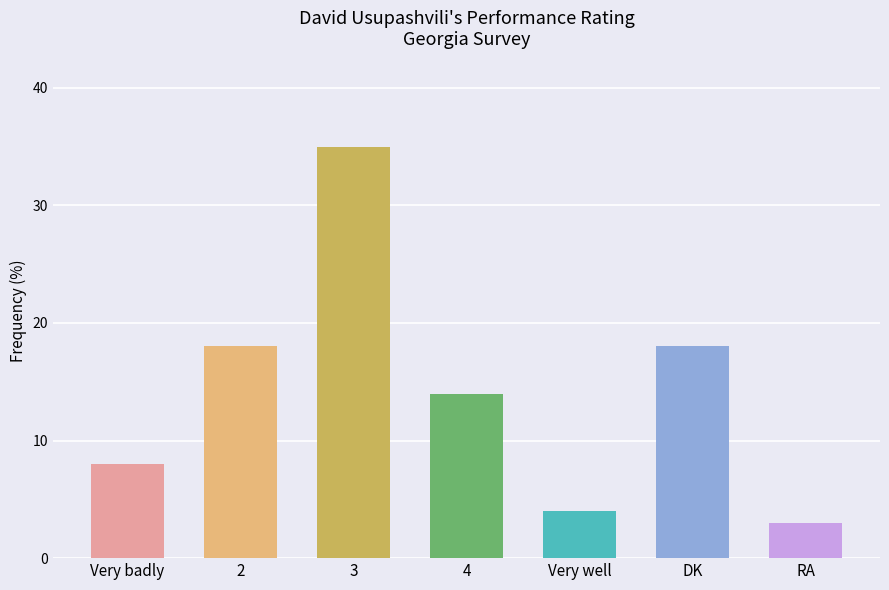

Does the chart contain stacked bars?

No